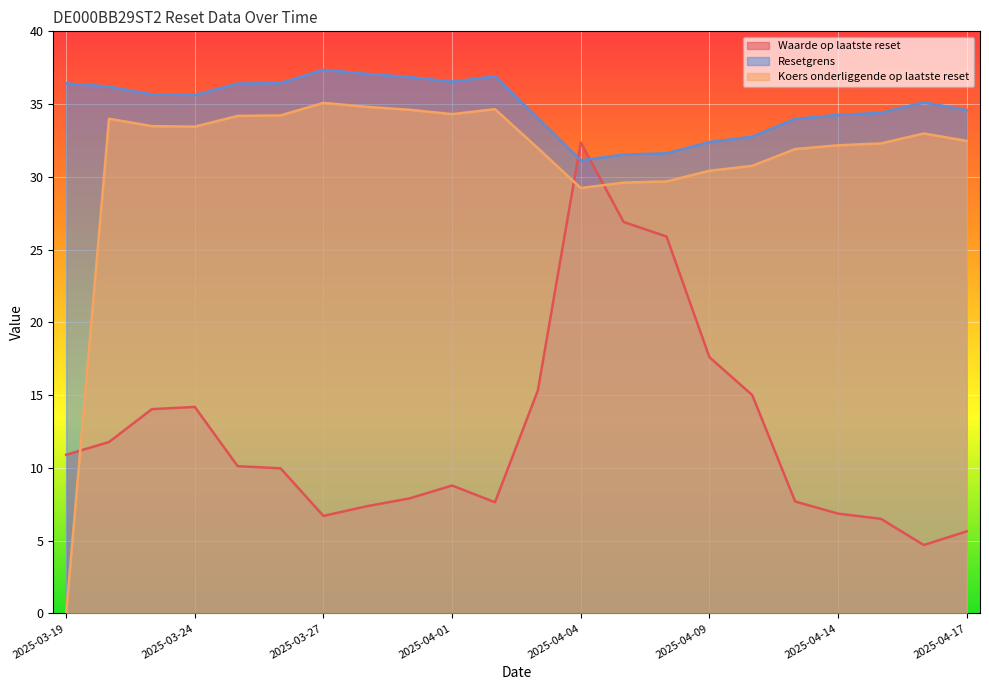

List the series in order of their peak value, highest first.

Resetgrens, Koers onderliggende op laatste reset, Waarde op laatste reset